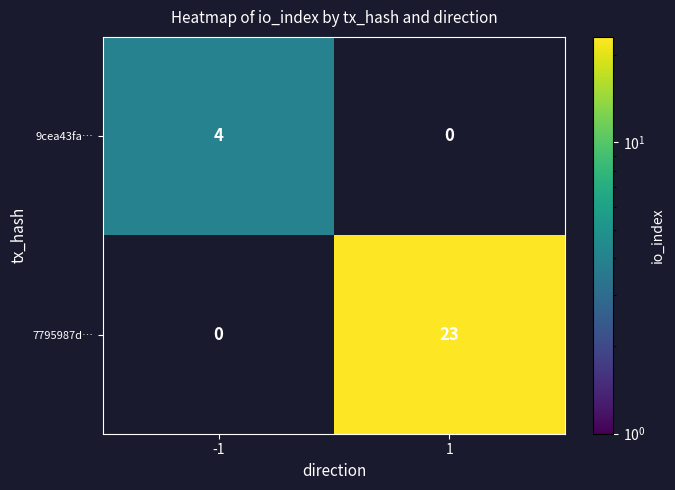

How many distinct data groups are displayed?

2